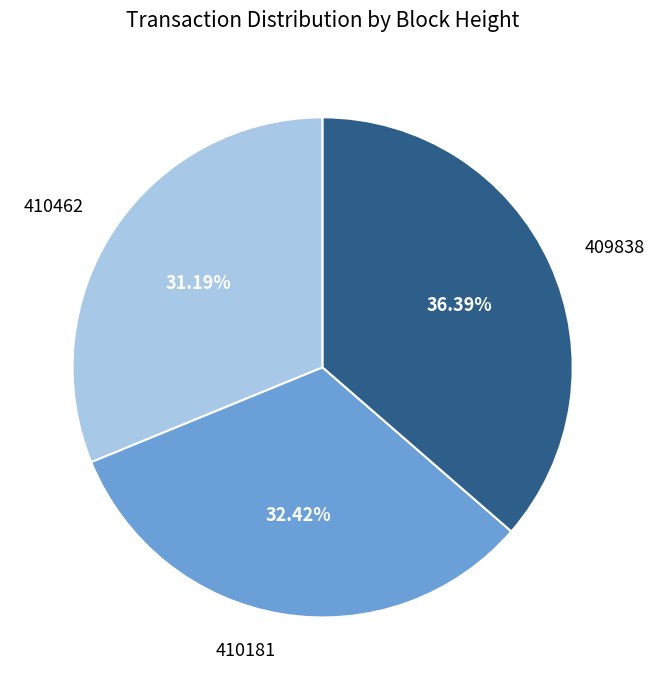

Count the number of slices in the pie.

3